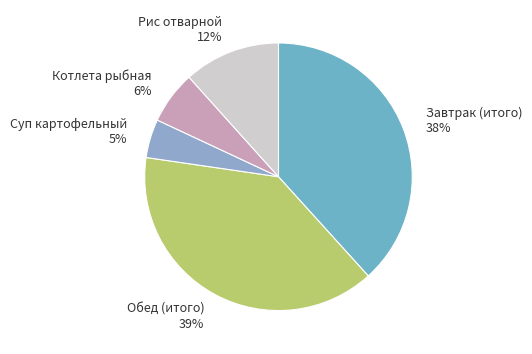

Approximately how many times larger is the value at Суп картофельный compared to Завтрак (итого)?

0.1